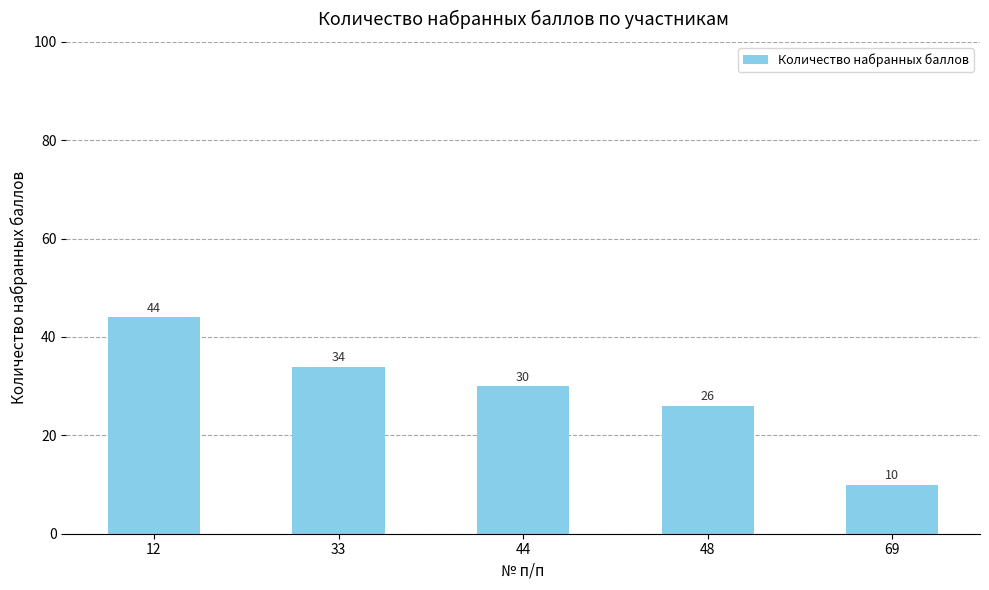

Are the bars horizontal?

No